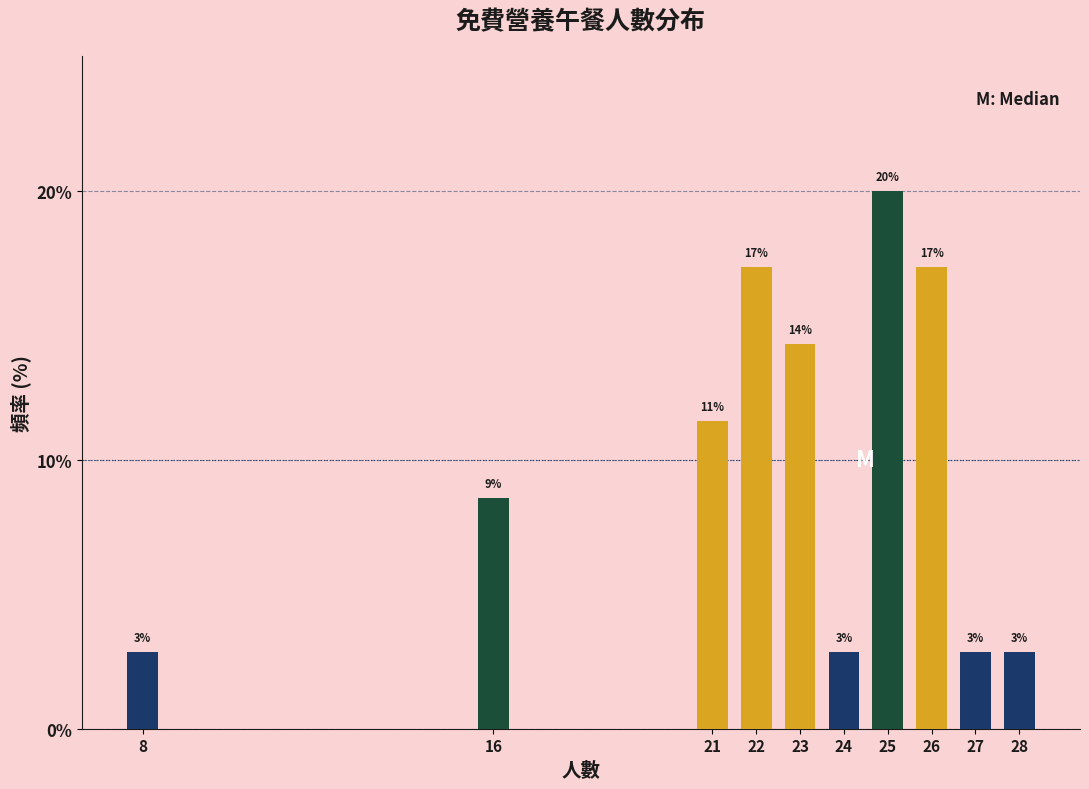

Are the bars horizontal?

No